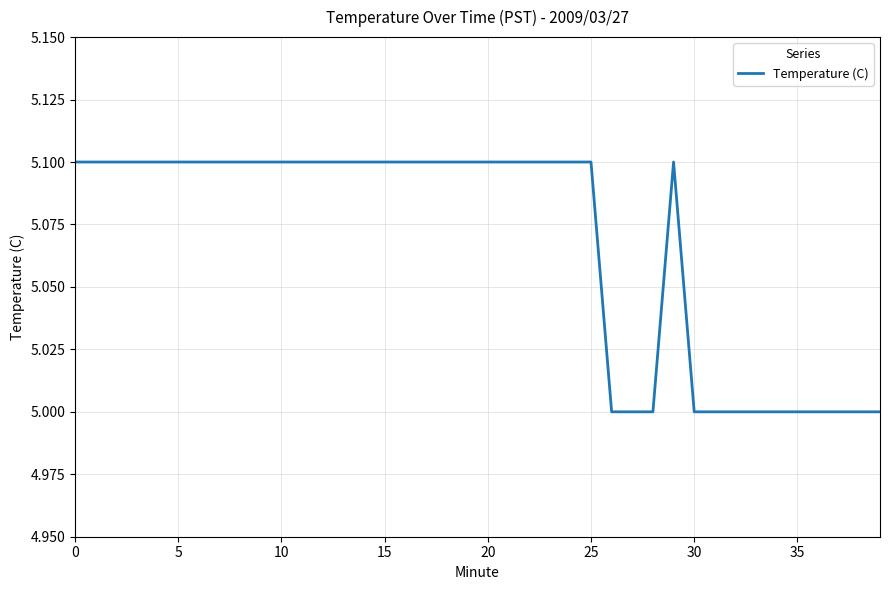

What is the greatest value displayed?

5.1